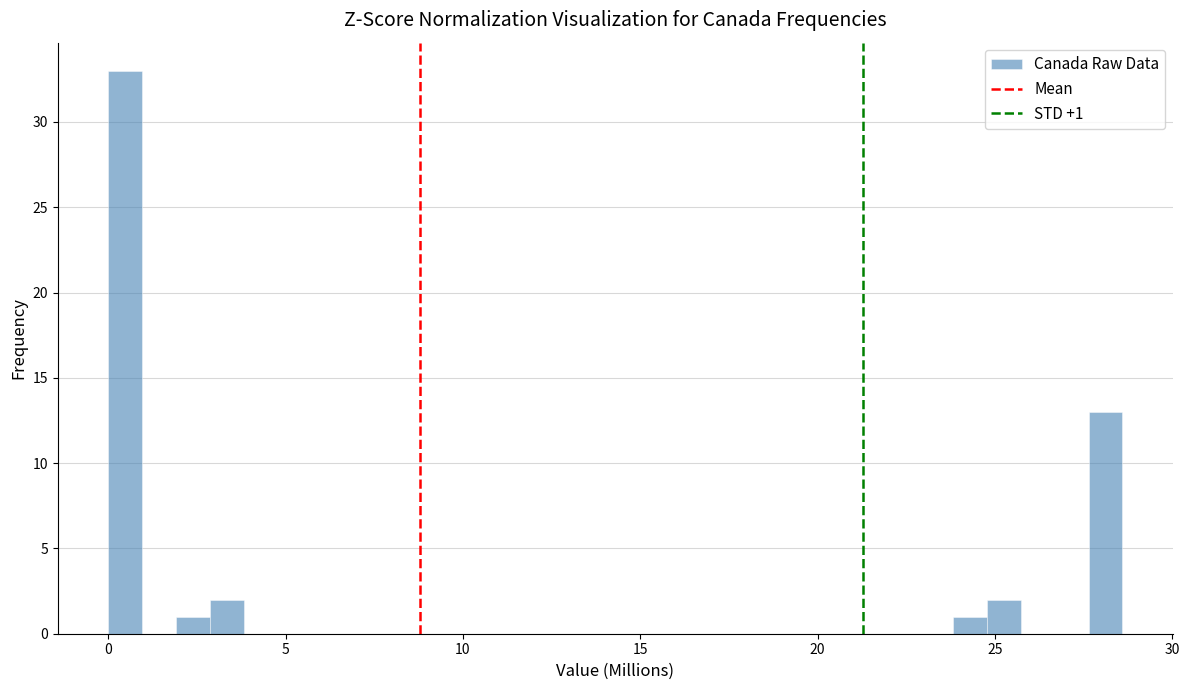

Around what value on the x-axis is the tallest bar? Give the approximate position of its centre, as read against the axis.

0.5